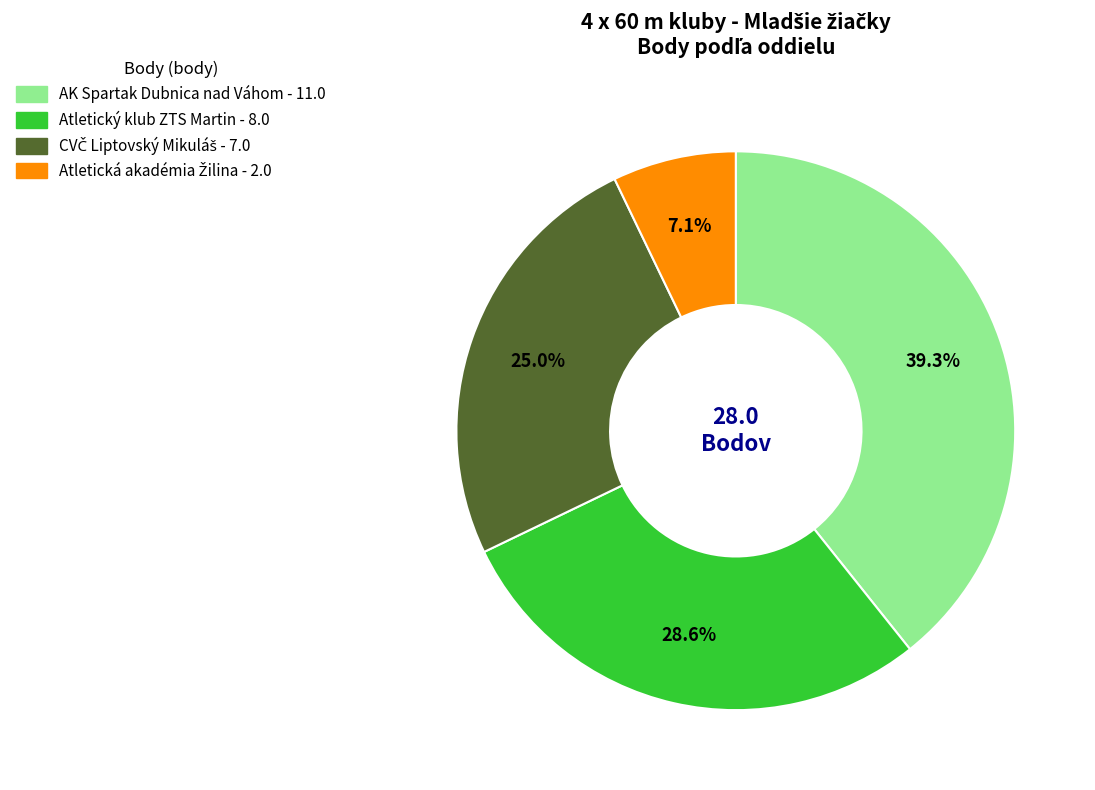

Which slice is the largest?

AK Spartak Dubnica nad Váhom